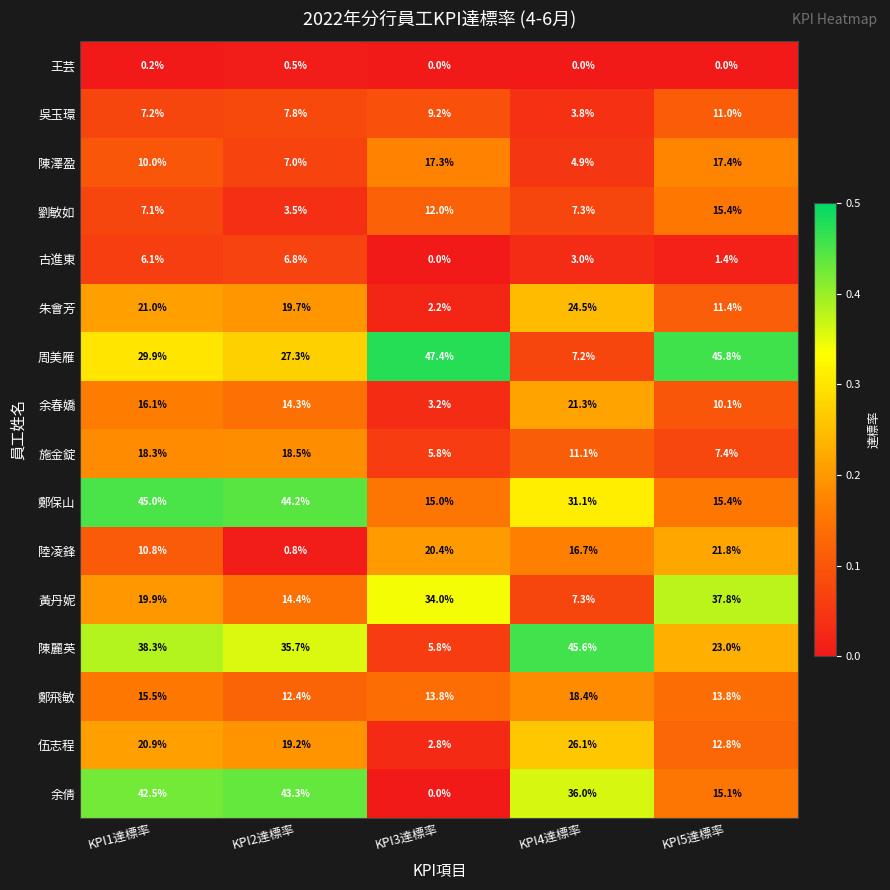

What is the difference between the 余倩 values at KPI3達標率 and KPI4達標率?

36.0